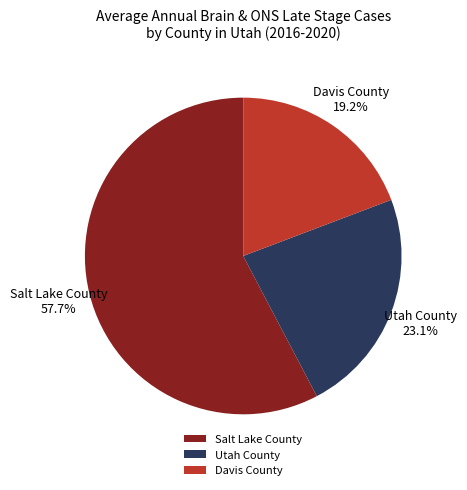

To the nearest percent, what is the average slice percentage?

33%